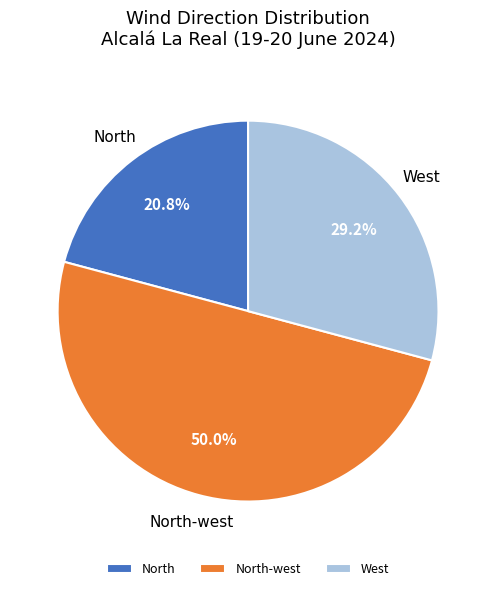

Does West represent more than half of the total?

No